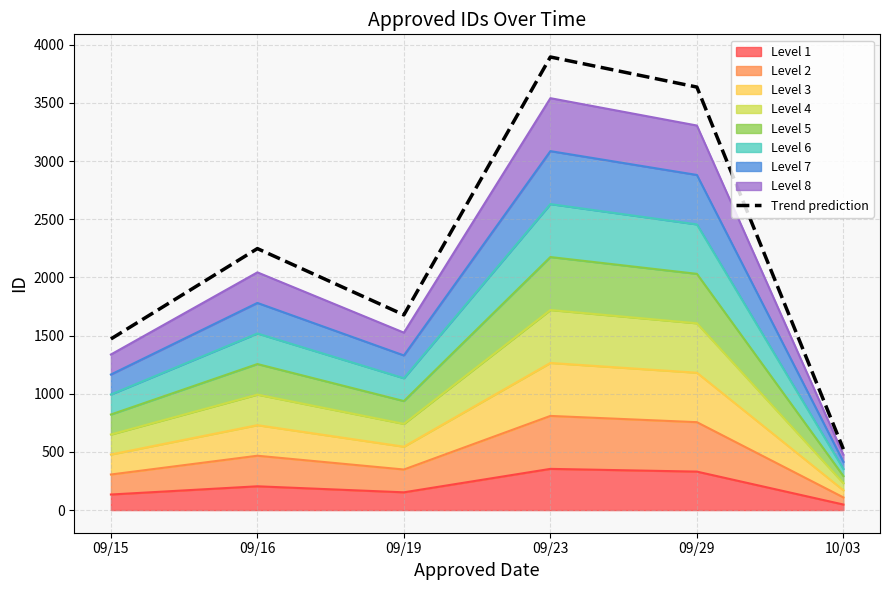

How many values are below 2247?

3